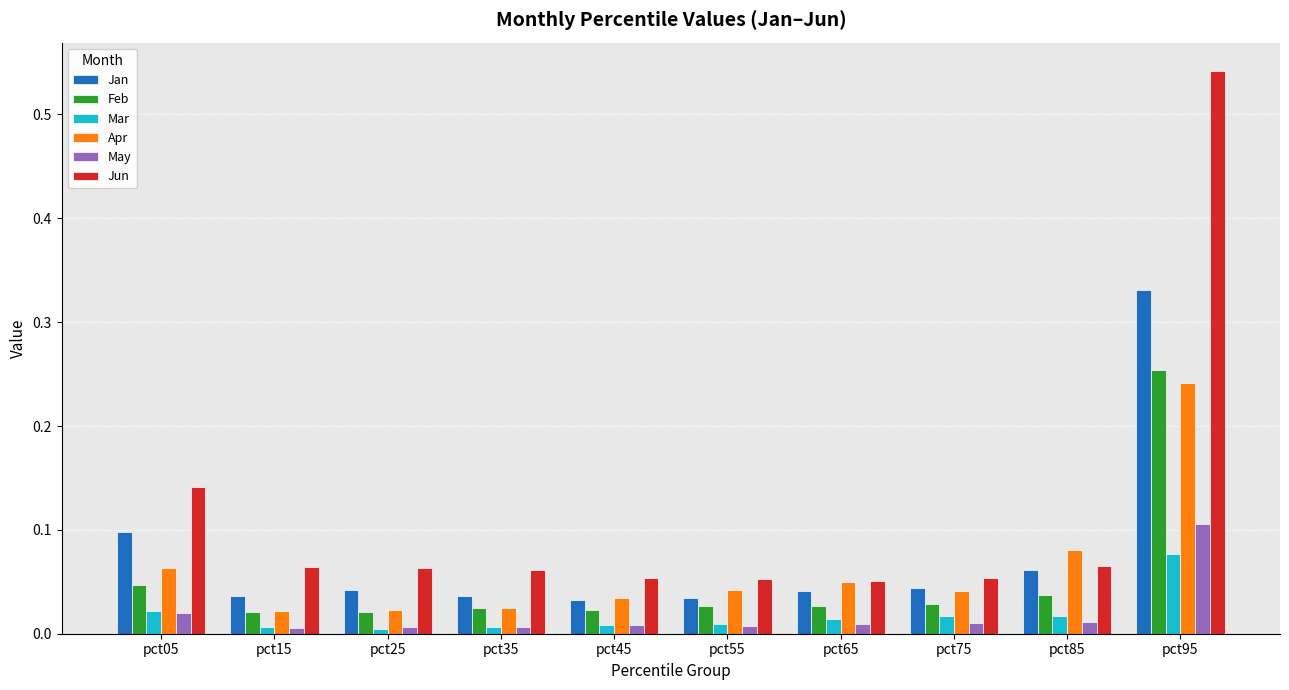

Which label corresponds to the largest value in the chart?

pct95